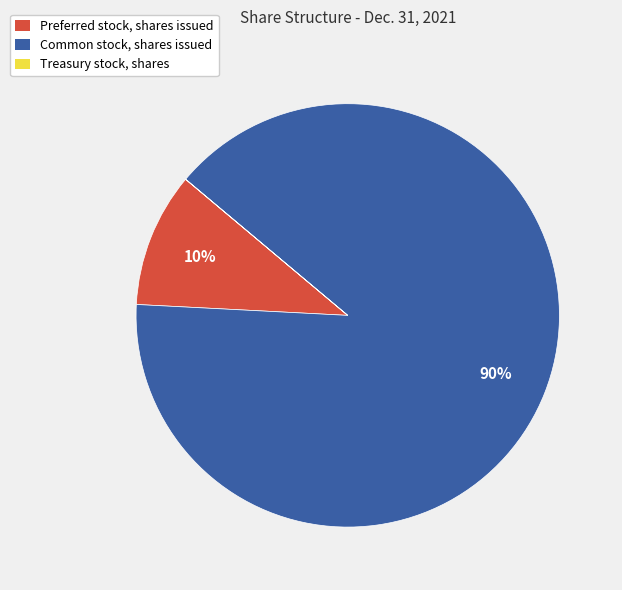

To the nearest percent, what is the difference between the largest and smallest slice percentages?

90%